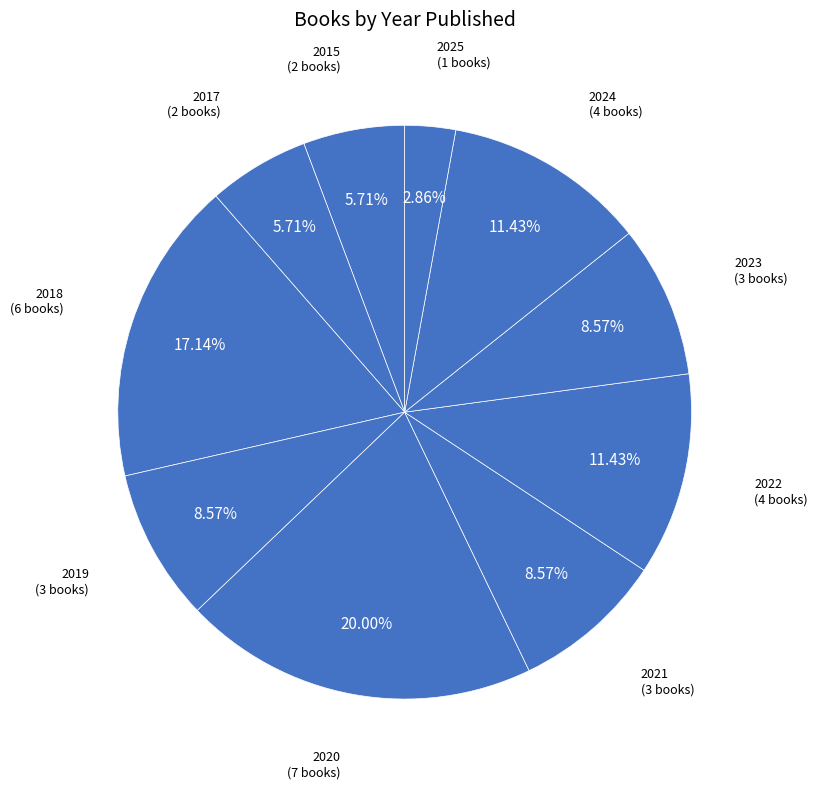

How many segments does this pie chart have?

10